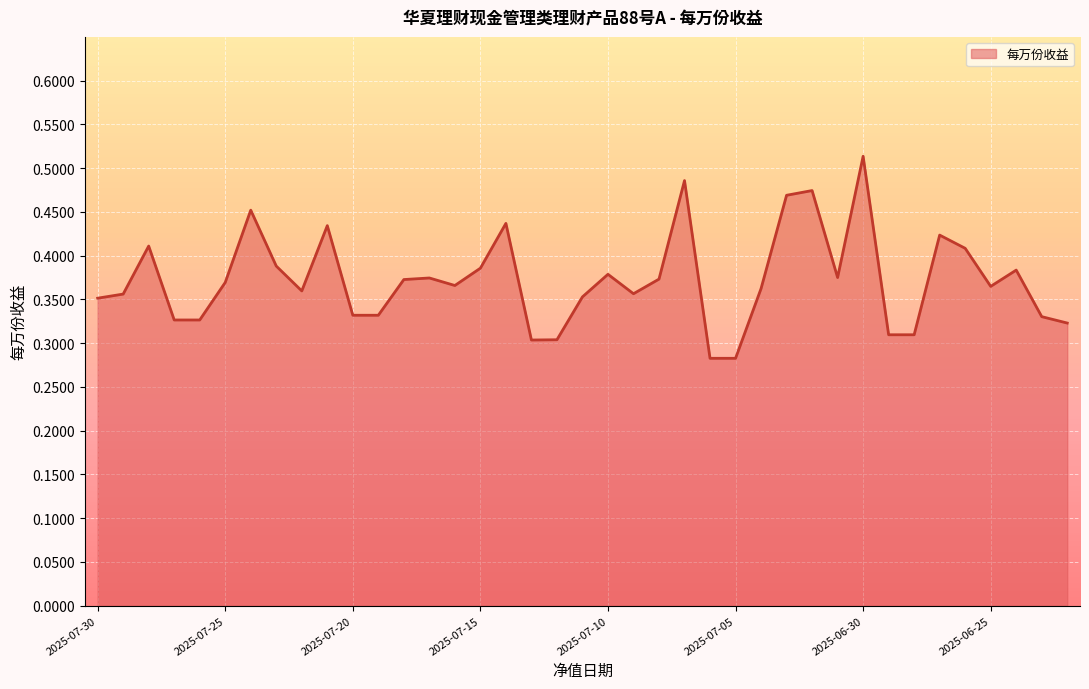

What is the difference between the maximum and minimum values?

0.2